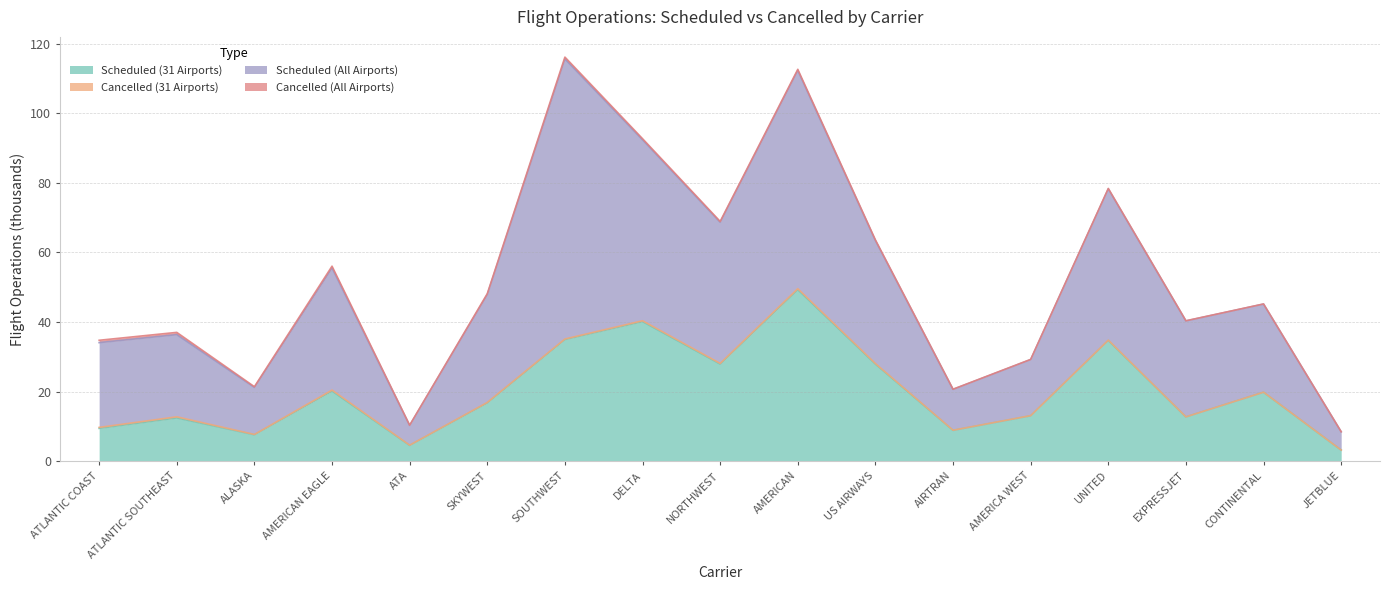

What is the sum of all Scheduled (31 Airports) values?

343.3